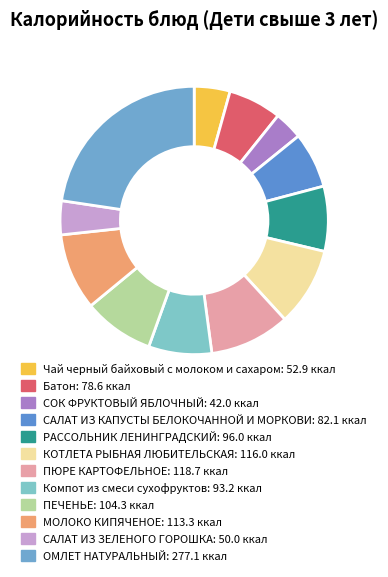

Does any single category account for the majority?

No